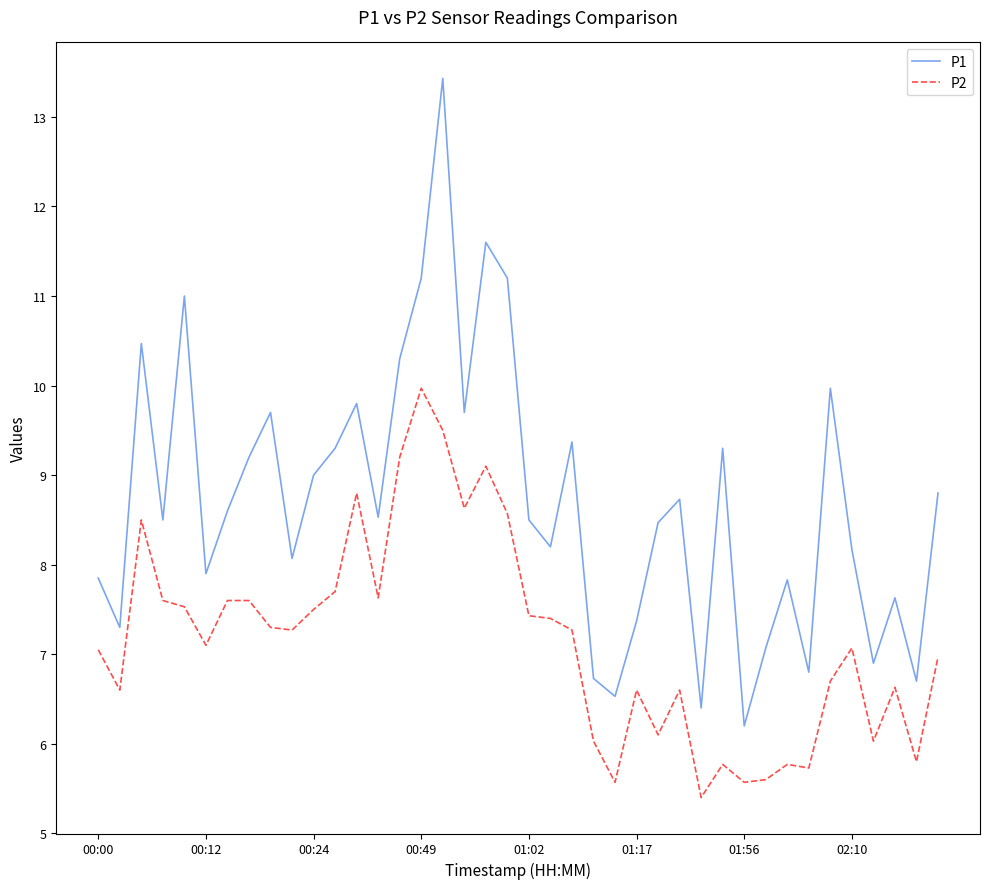

Rank the series by their maximum value, from lowest to highest.

P2, P1